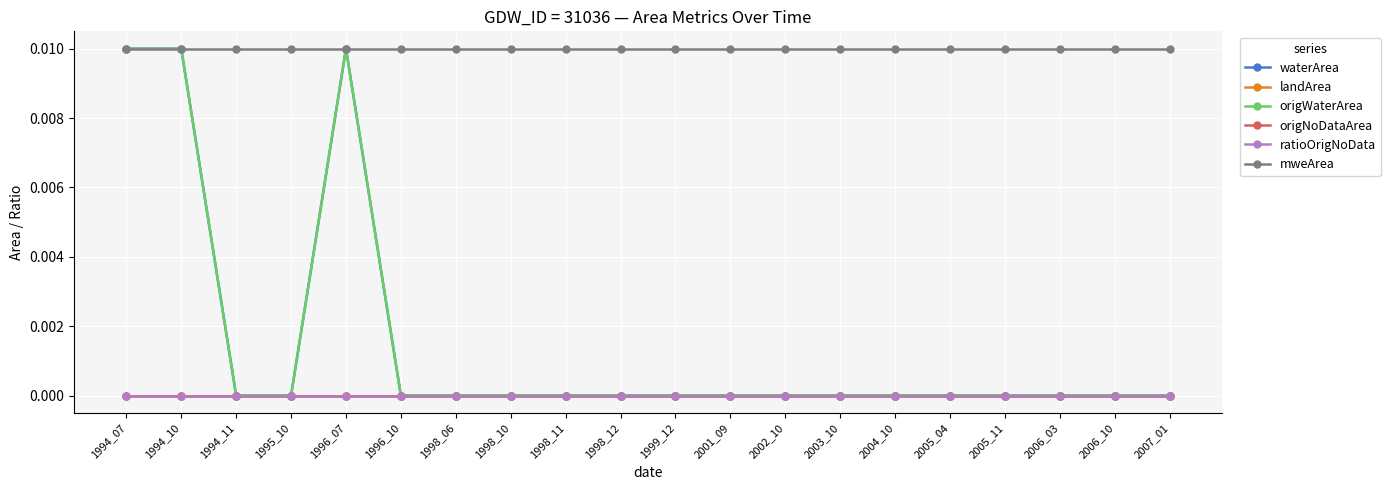

Which has a higher value, 1994_11 or 1996_10?

1994_11